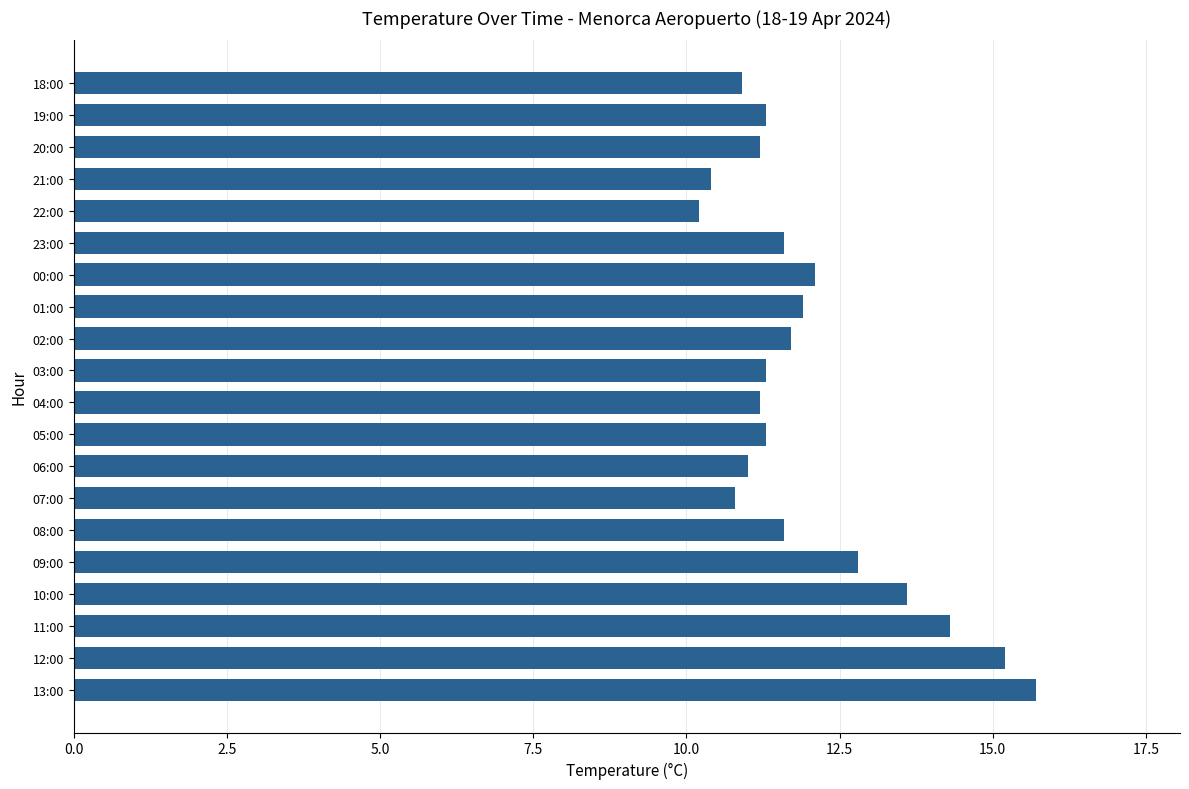

What is the sum of all values?

240.1